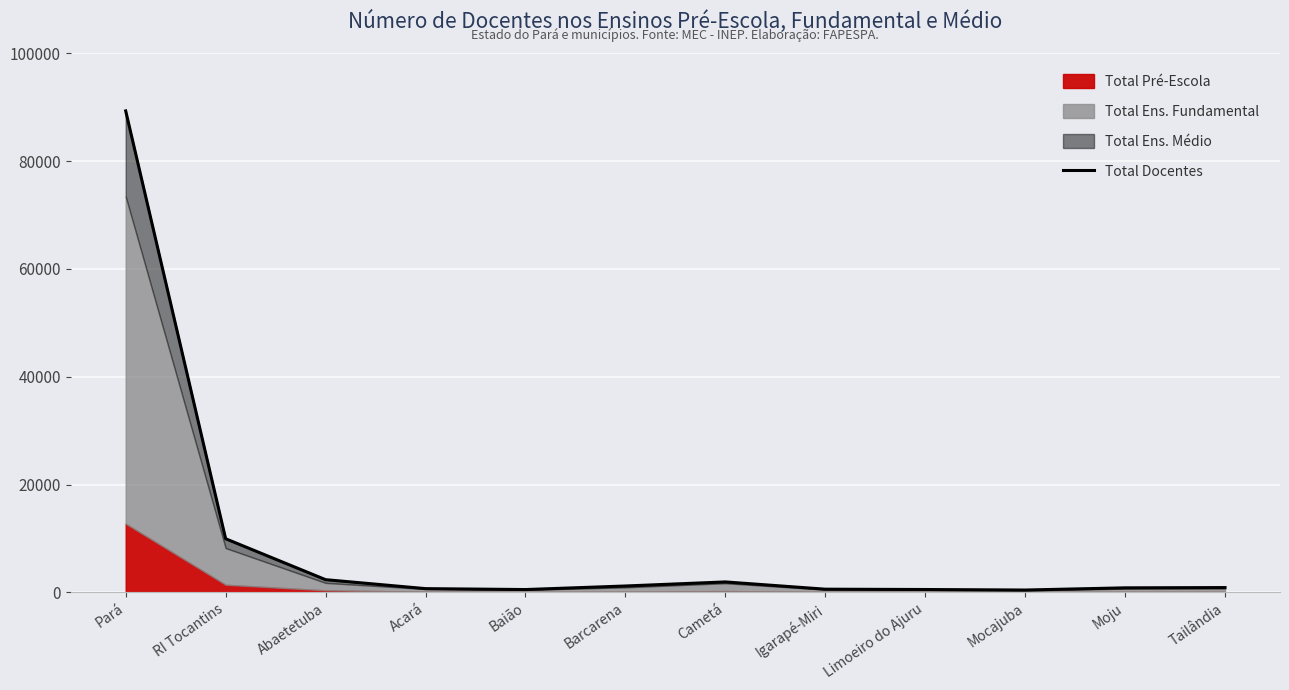

How many values are below 887?

6